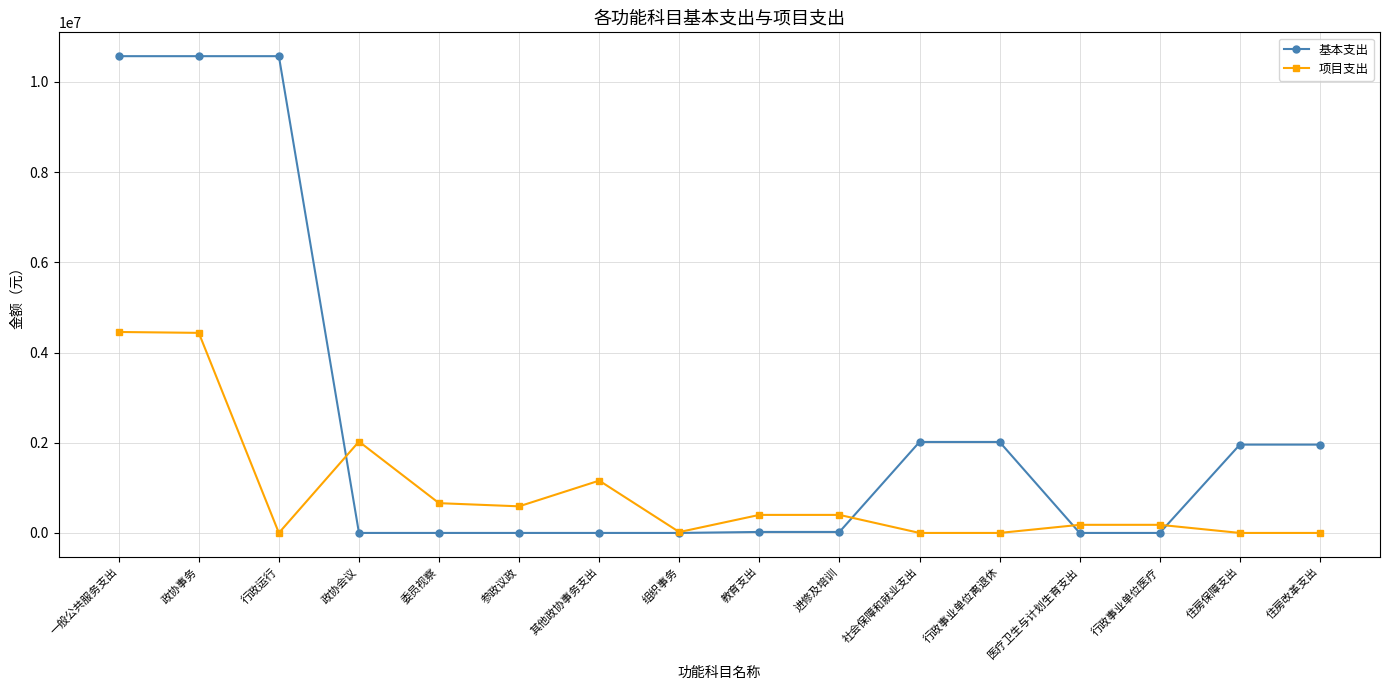

List the series in order of their peak value, lowest first.

项目支出, 基本支出